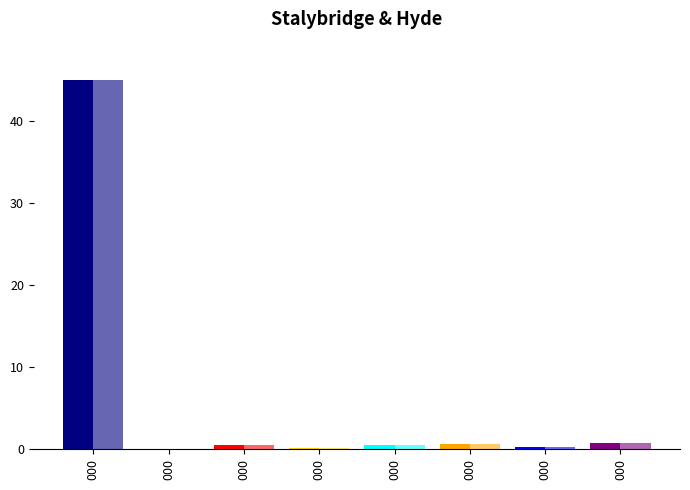

How many series are shown in this chart?

2